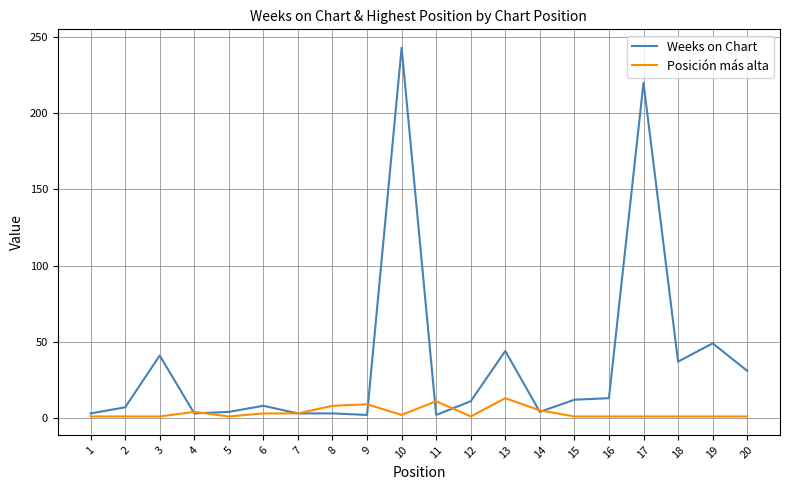

Which series has the largest total across all categories?

Weeks on Chart